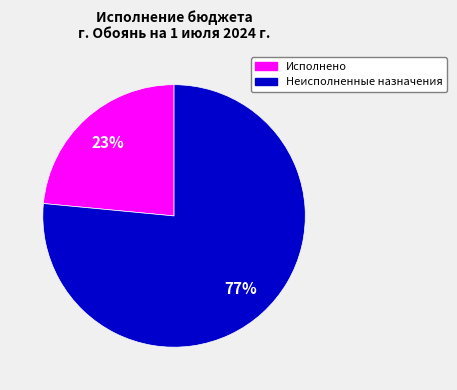

To the nearest percent, what is the average slice percentage?

50%